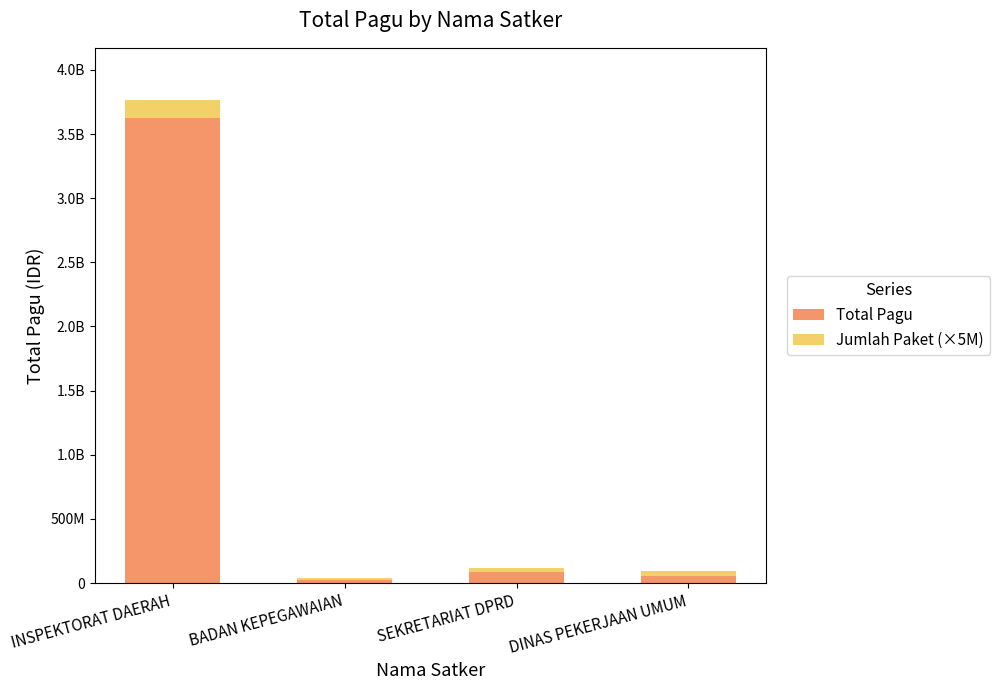

The Total Pagu series shows 3628278800 at INSPEKTORAT DAERAH. True or false?

True